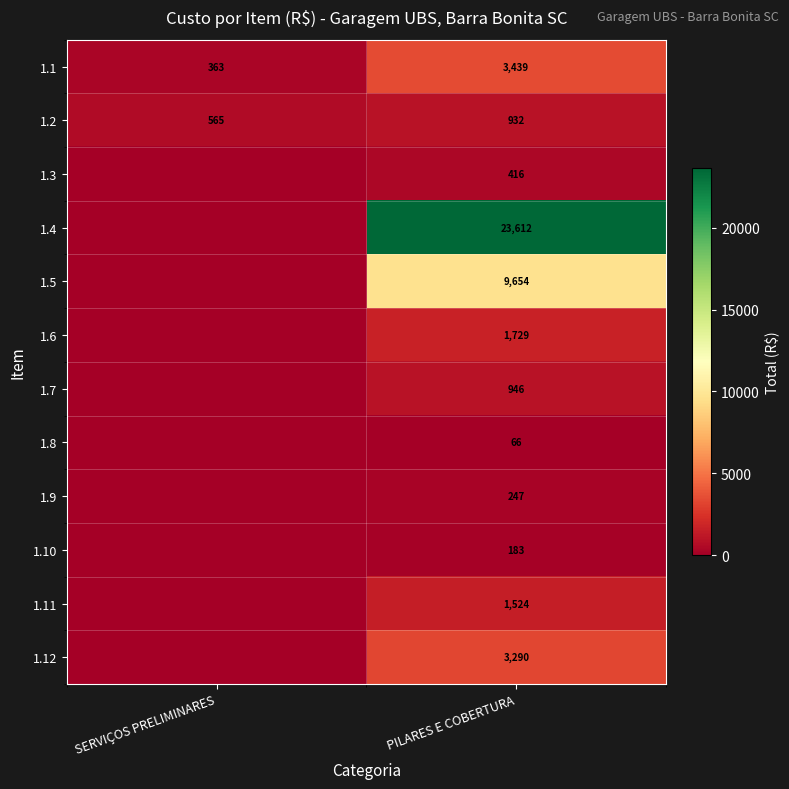

What is the total value across all series at PILARES E COBERTURA?

46038